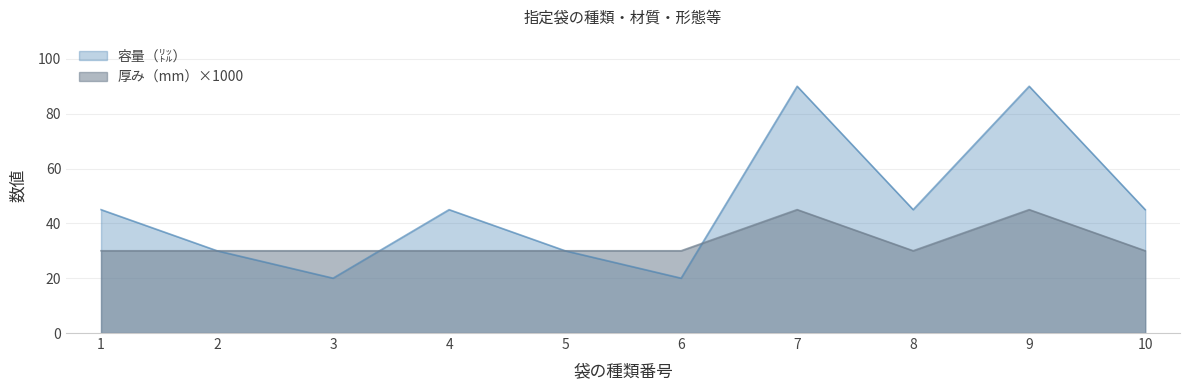

Which series has the largest range (max minus min)?

容量（㍑）